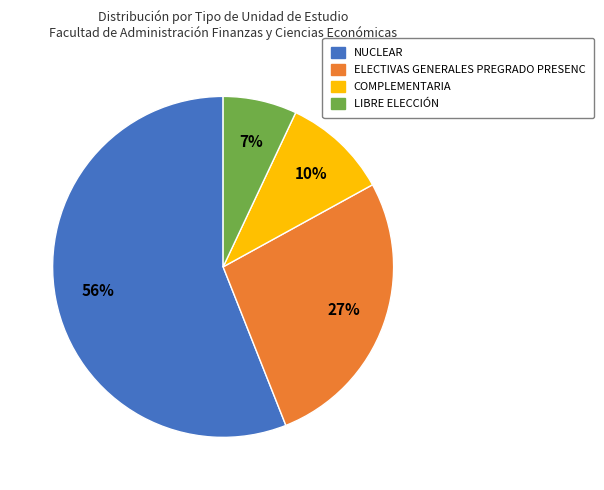

Count the number of slices in the pie.

4